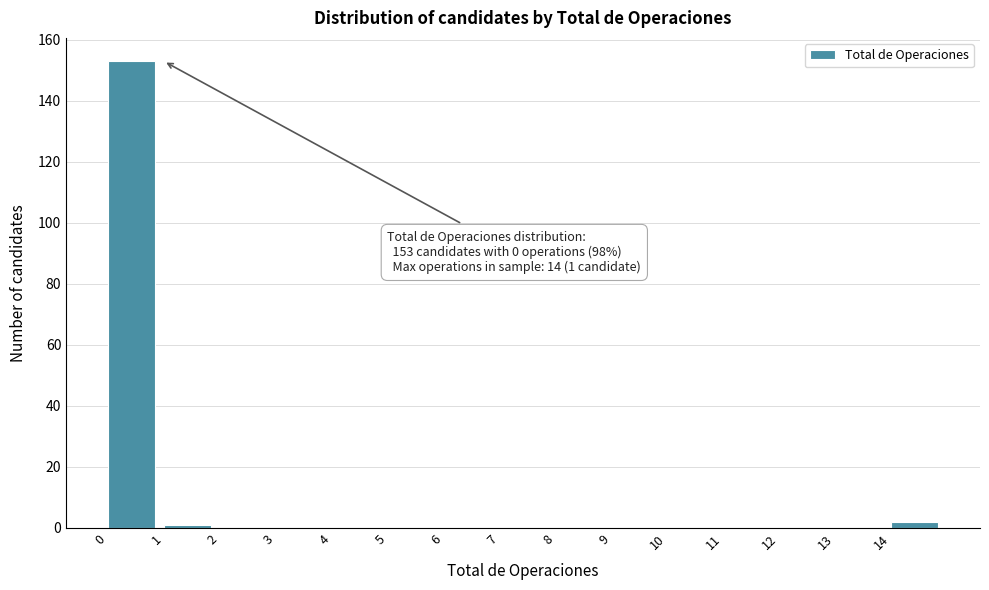

Which range on the x-axis has the tallest bar?

0 to 1